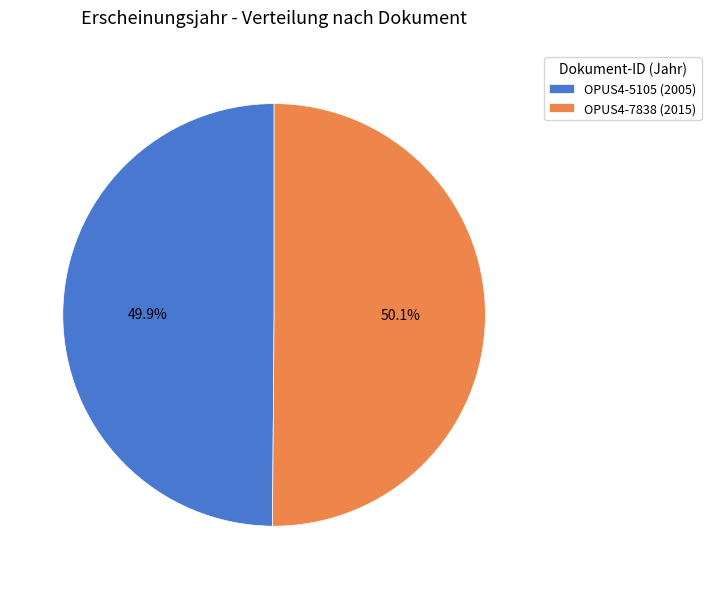

What is the ratio of the value at OPUS4-7838 (2015) to the value at OPUS4-5105 (2005)?

1.0